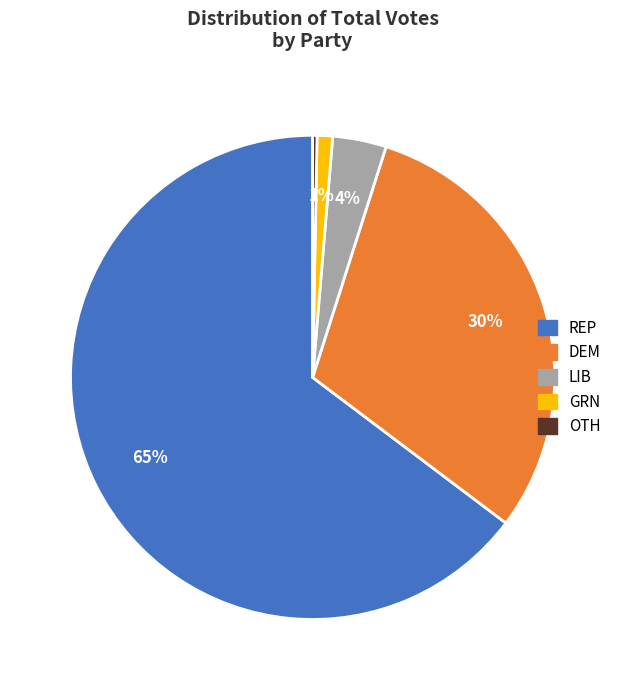

What is the smallest slice in the pie chart?

OTH